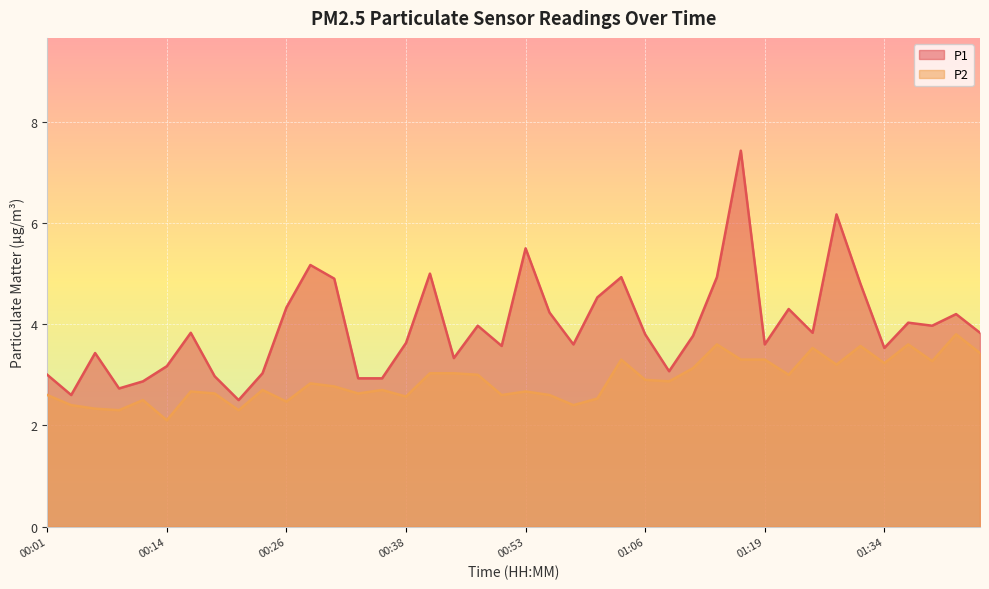

True or false: P1 has a value of 3.6 at 00:38.

True